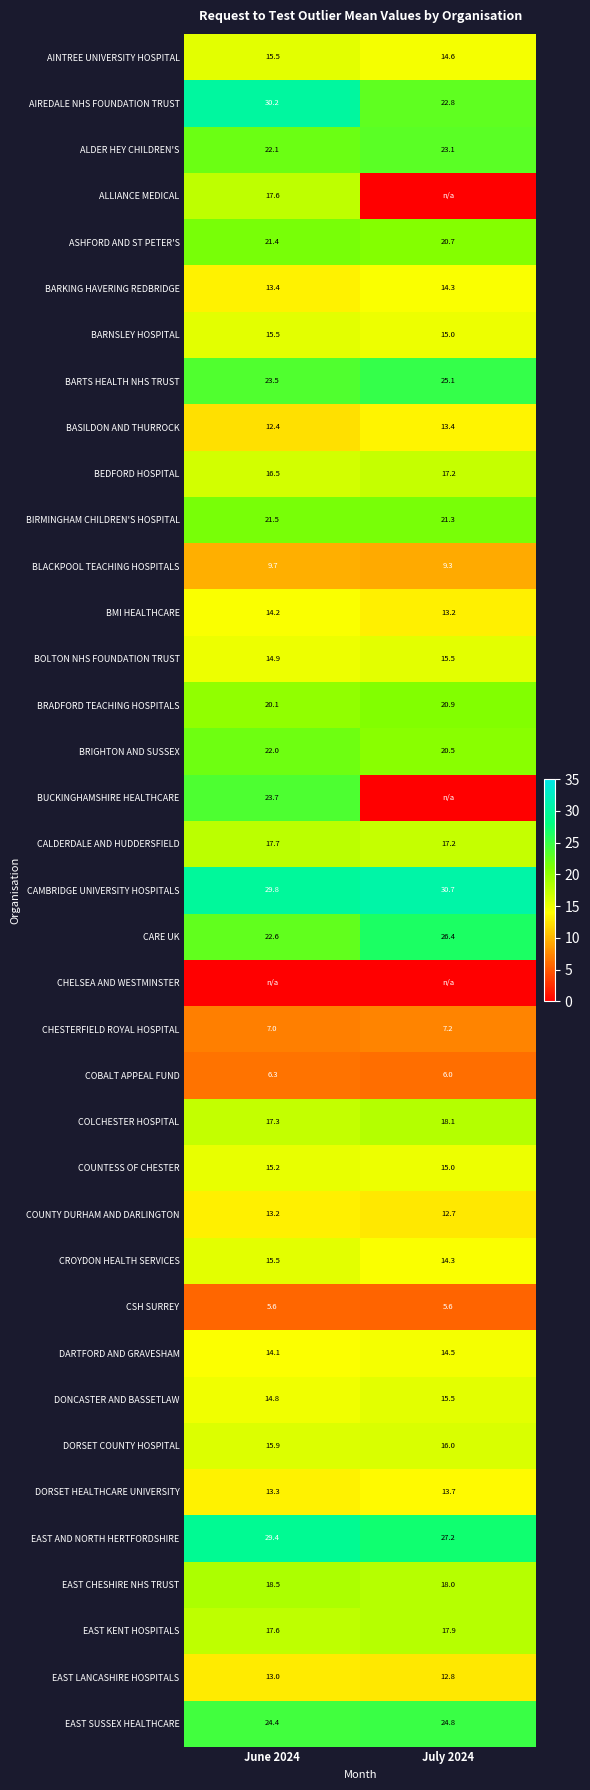

What value does the ALDER HEY CHILDREN'S series have at June 2024?

22.1